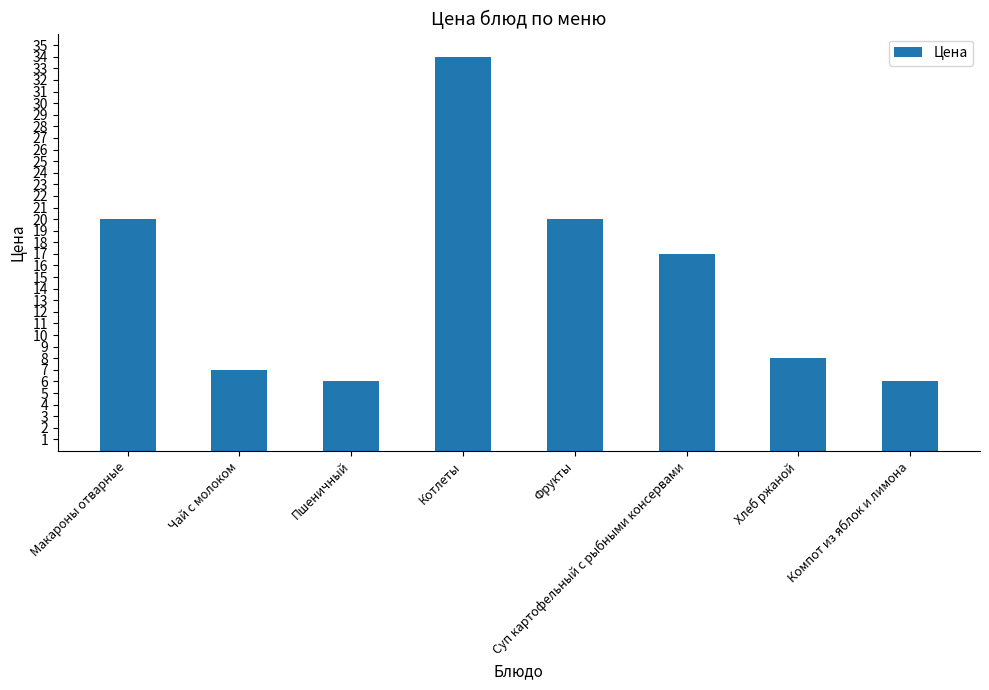

Reading left to right, extract all data points from this chart.

20	7	6	34	20	17	8	6